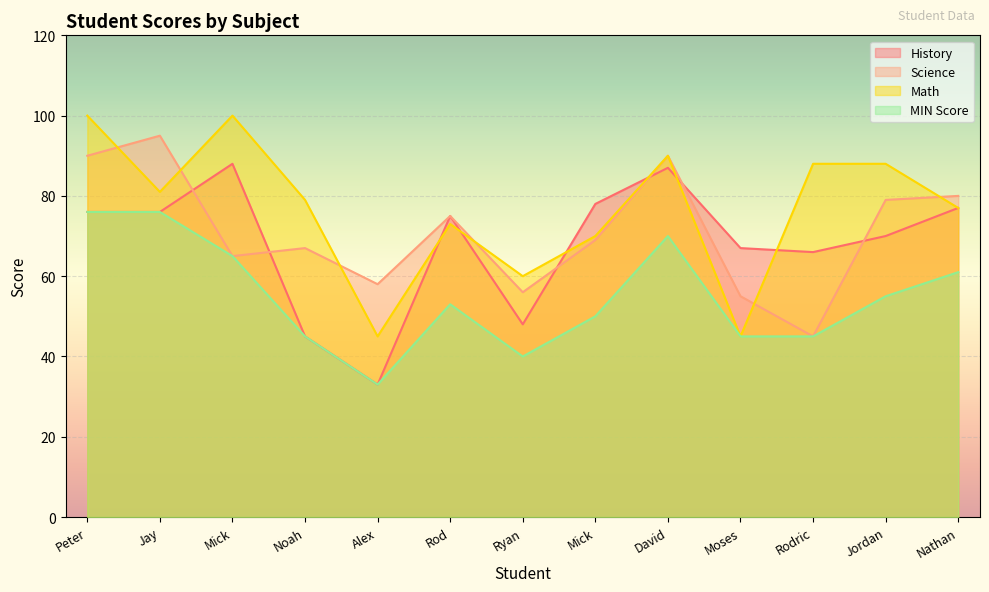

What is the spread (max minus min) of values at David?

20